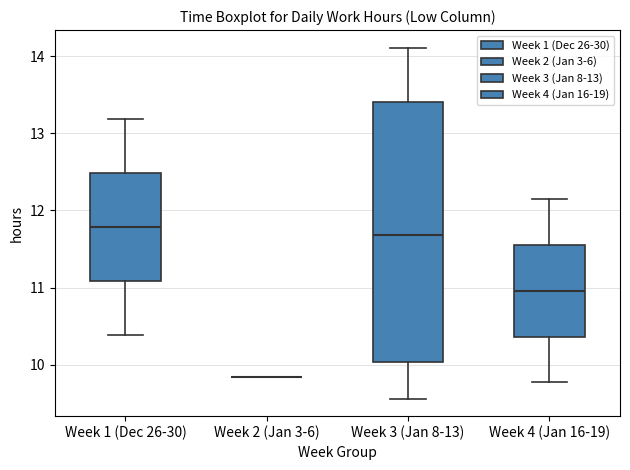

Reading left to right, transcribe this box plot: for each box, give where its median line is, the range the box spans, and where its two whiskers end, as read against the y-axis. The values are not printed on the chart, so give them approximately, as read against the axis.

Week 1 (Dec 26-30): median 11.8, box 11.1 to 12.5, whiskers 10.4 to 13.2
Week 2 (Jan 3-6): box collapsed to a line at 9.8, whiskers 9.8 to 9.8
Week 3 (Jan 8-13): median 11.7, box 10.0 to 13.4, whiskers 9.6 to 14.1
Week 4 (Jan 16-19): median 11.0, box 10.4 to 11.6, whiskers 9.8 to 12.2